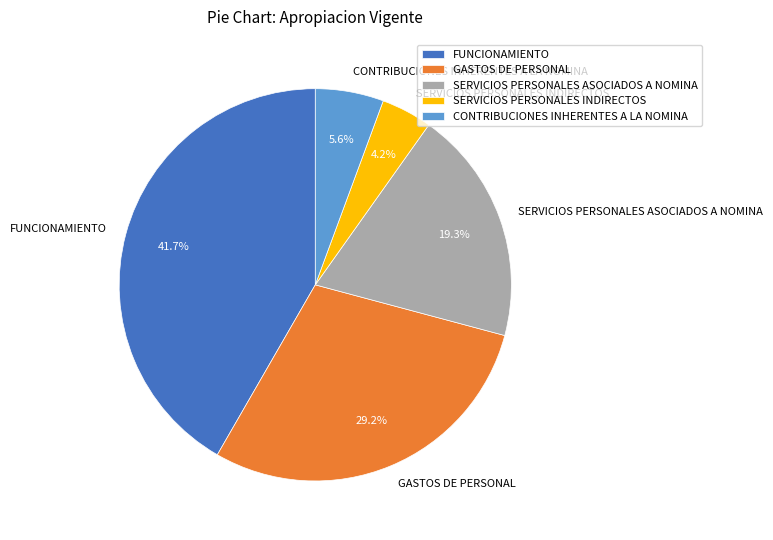

What is the largest slice in the pie chart?

FUNCIONAMIENTO